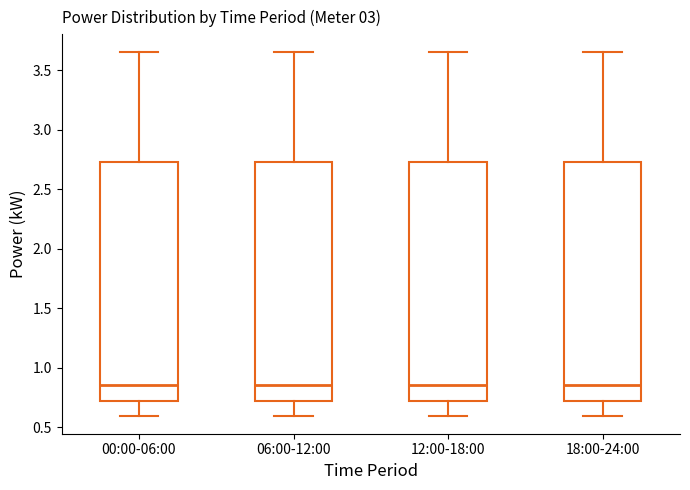

Reading left to right, transcribe this box plot: for each box, give where its median line is, the range the box spans, and where its two whiskers end, as read against the y-axis. The values are not printed on the chart, so give them approximately, as read against the axis.

00:00-06:00: median 0.85, box 0.70 to 2.75, whiskers 0.60 to 3.65
06:00-12:00: median 0.85, box 0.70 to 2.75, whiskers 0.60 to 3.65
12:00-18:00: median 0.85, box 0.70 to 2.75, whiskers 0.60 to 3.65
18:00-24:00: median 0.85, box 0.70 to 2.75, whiskers 0.60 to 3.65